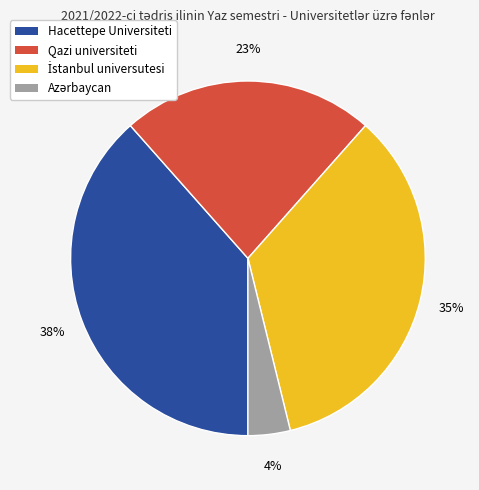

To the nearest percent, what is the average slice percentage?

25%